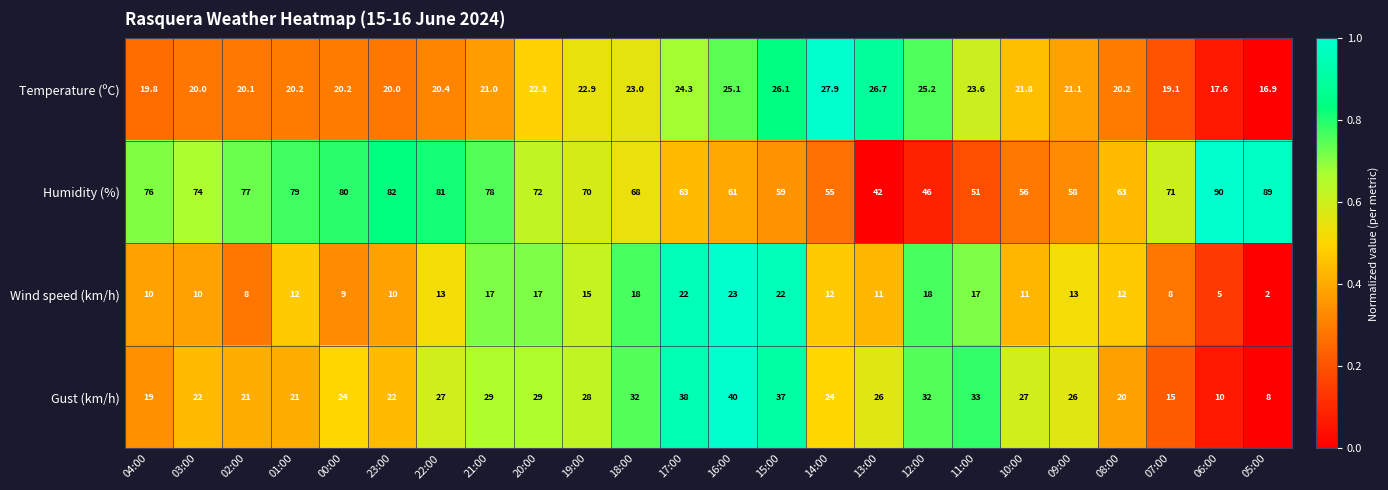

Is the value of Temperature (ºC) at 17:00 greater than the value of Gust (km/h) at 17:00?

No